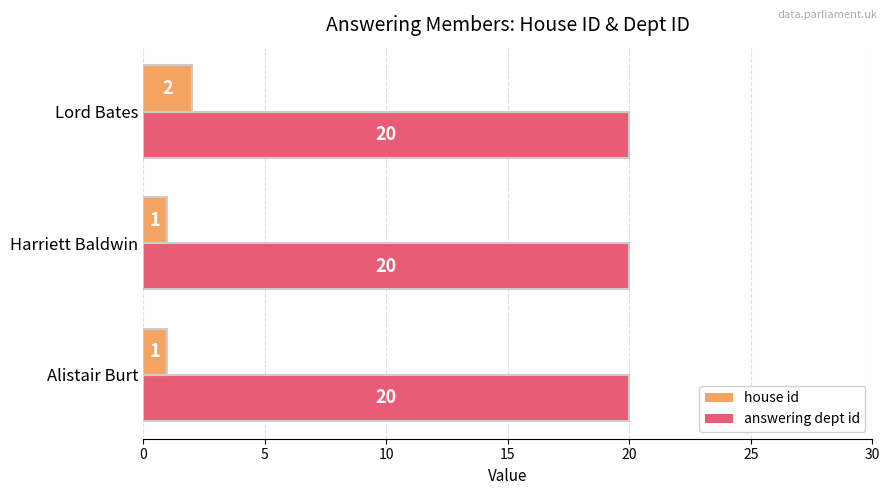

List the series in order of their overall mean, highest first.

answering dept id, house id